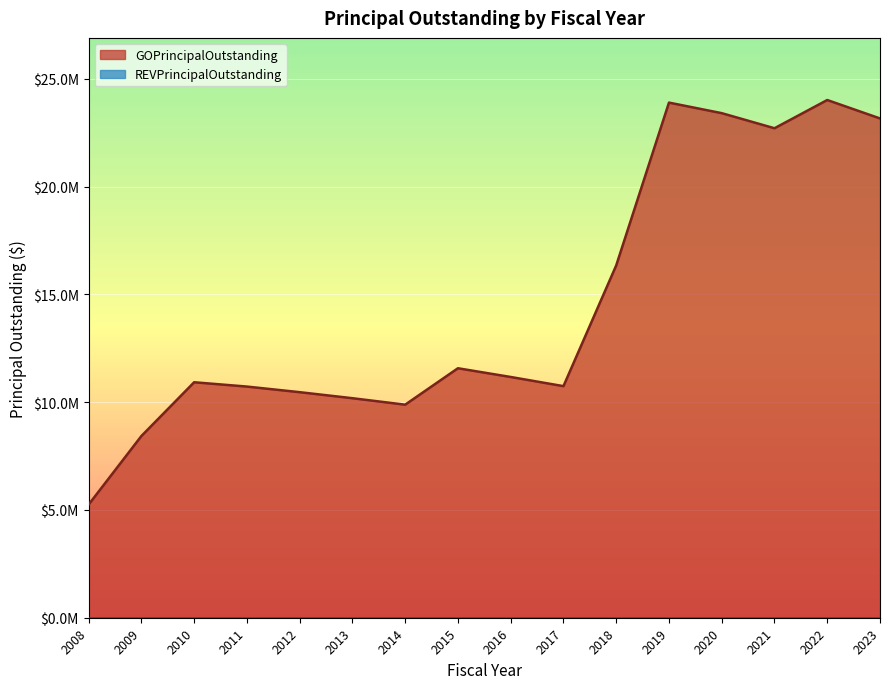

Count the number of values greater than 11170000.

7